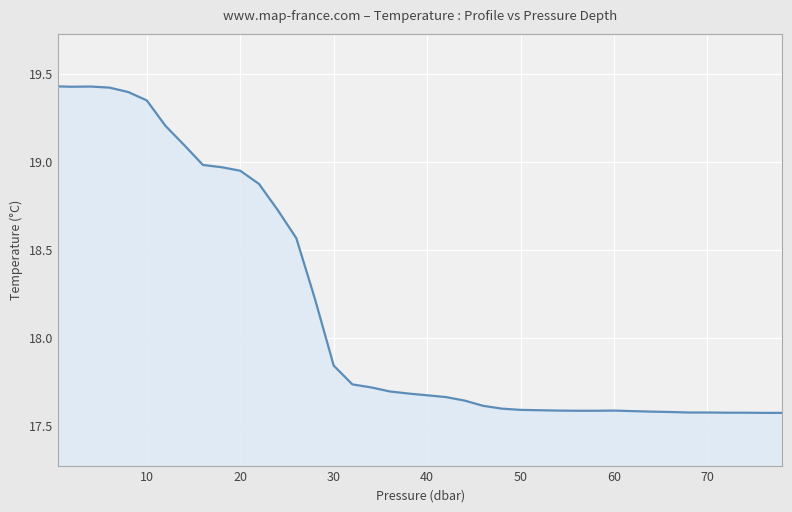

What is the difference between the maximum and minimum values?

1.9